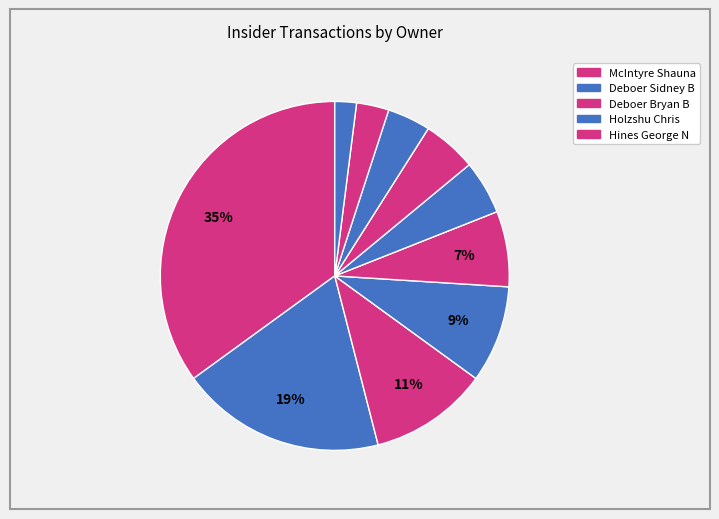

How many segments does this pie chart have?

10